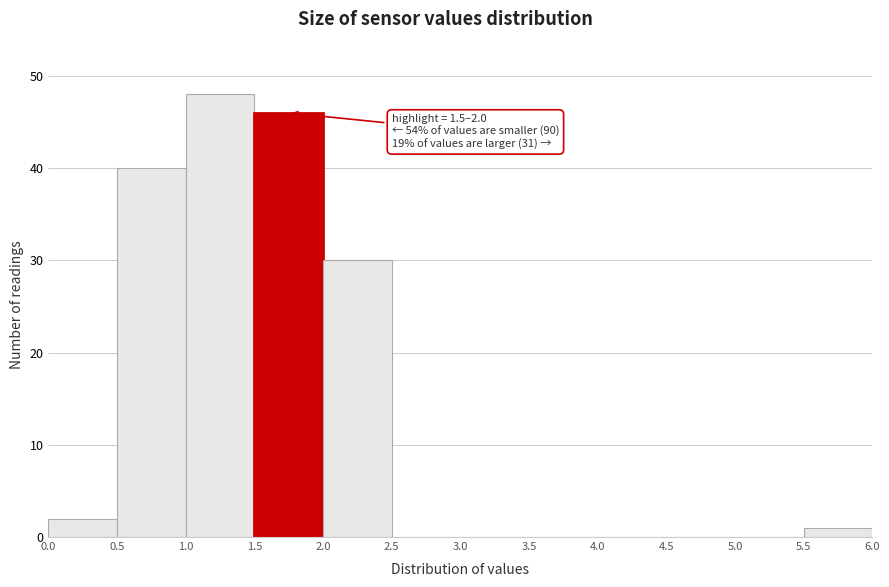

Which range on the x-axis has the tallest bar?

1.0 to 1.5